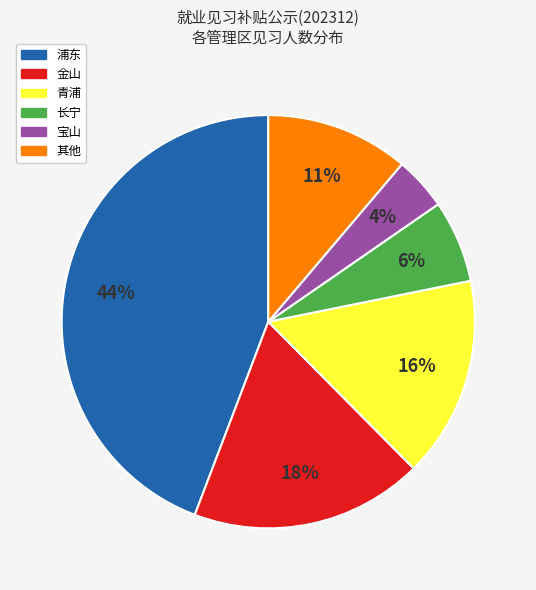

Does any single category account for the majority?

No